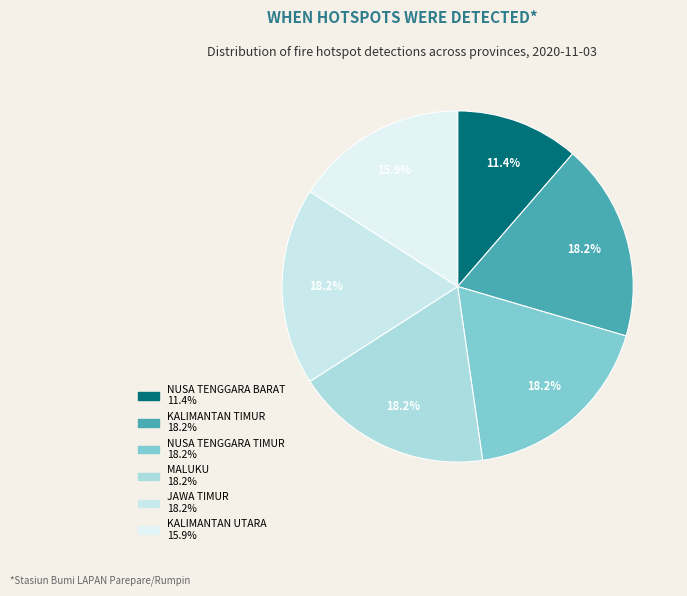

What percentage is NOT represented by NUSA TENGGARA TIMUR?

81.8%